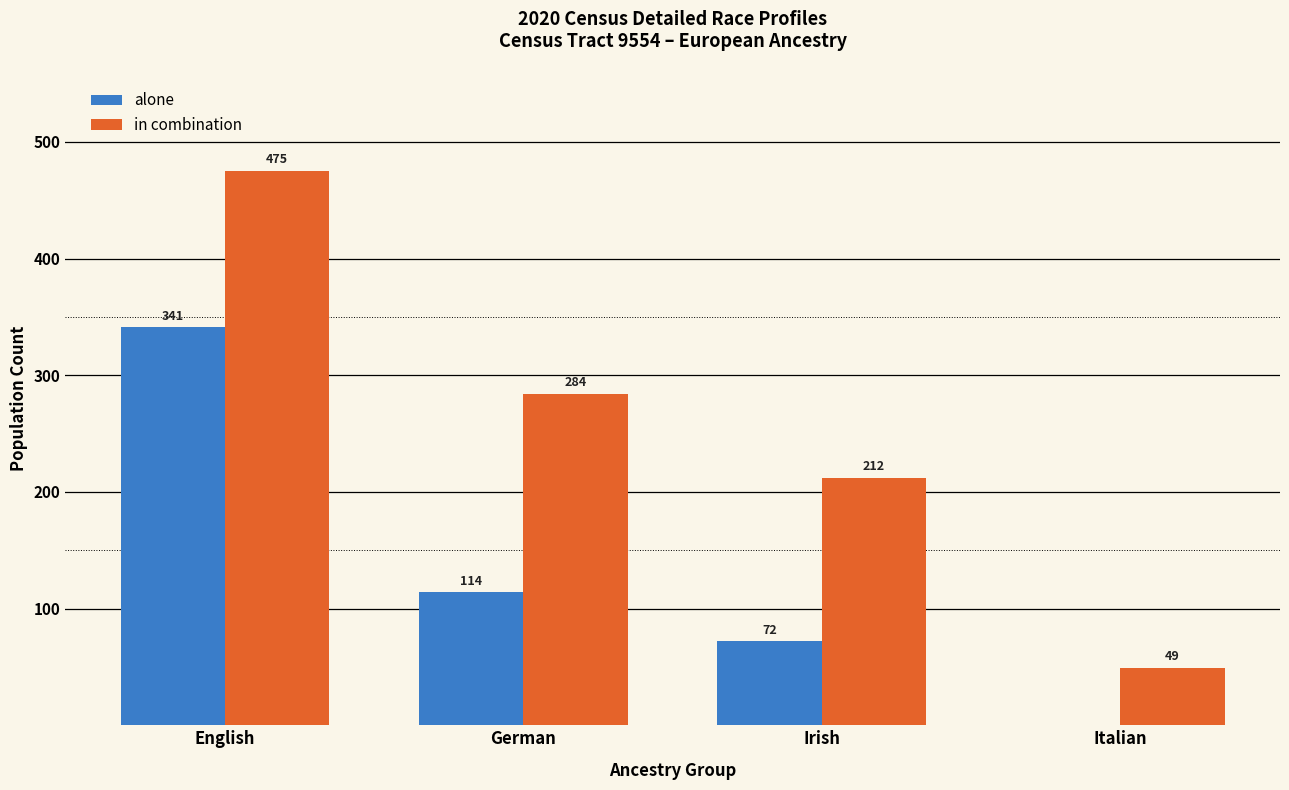

How many data points does each series have?

4